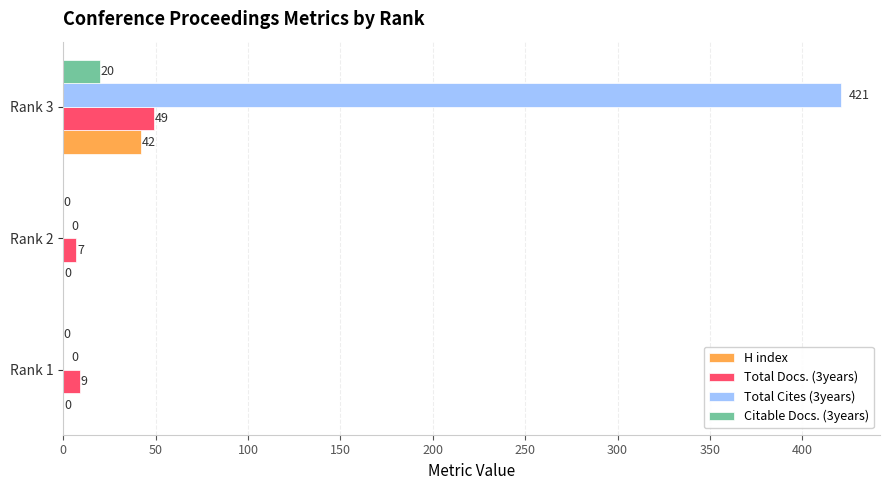

What are all the series names shown in the legend?

H index, Total Docs. (3years), Total Cites (3years), Citable Docs. (3years)